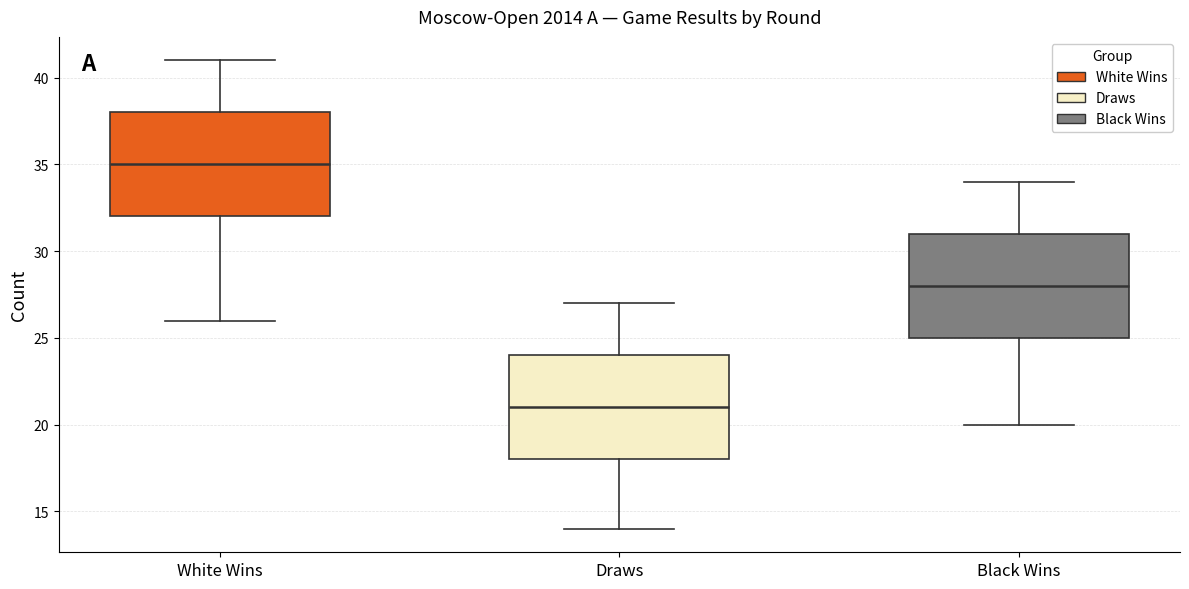

Which box has the highest median line?

White Wins